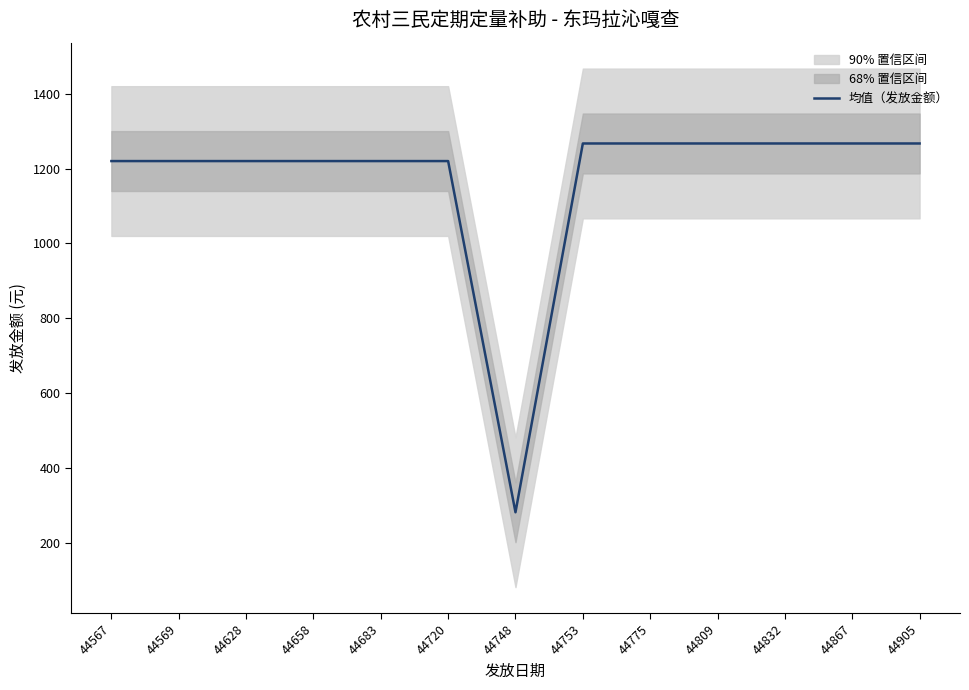

Rank the categories by value from highest to lowest.

44753, 44775, 44809, 44832, 44867, 44905, 44567, 44569, 44628, 44658, 44683, 44720, 44748